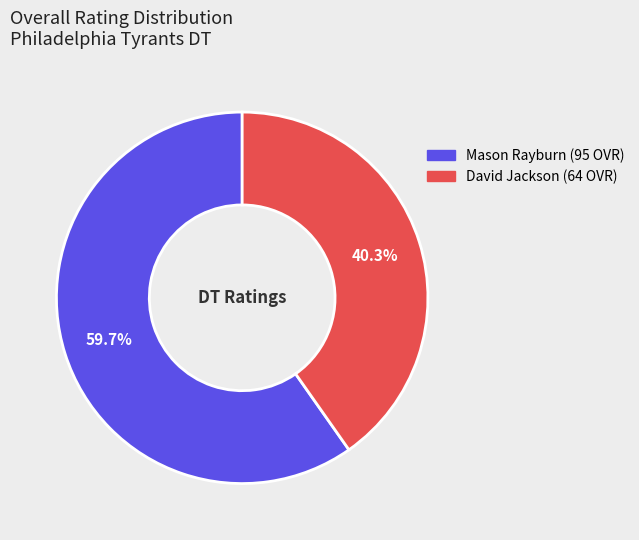

Which category has the smallest portion of the pie?

David Jackson